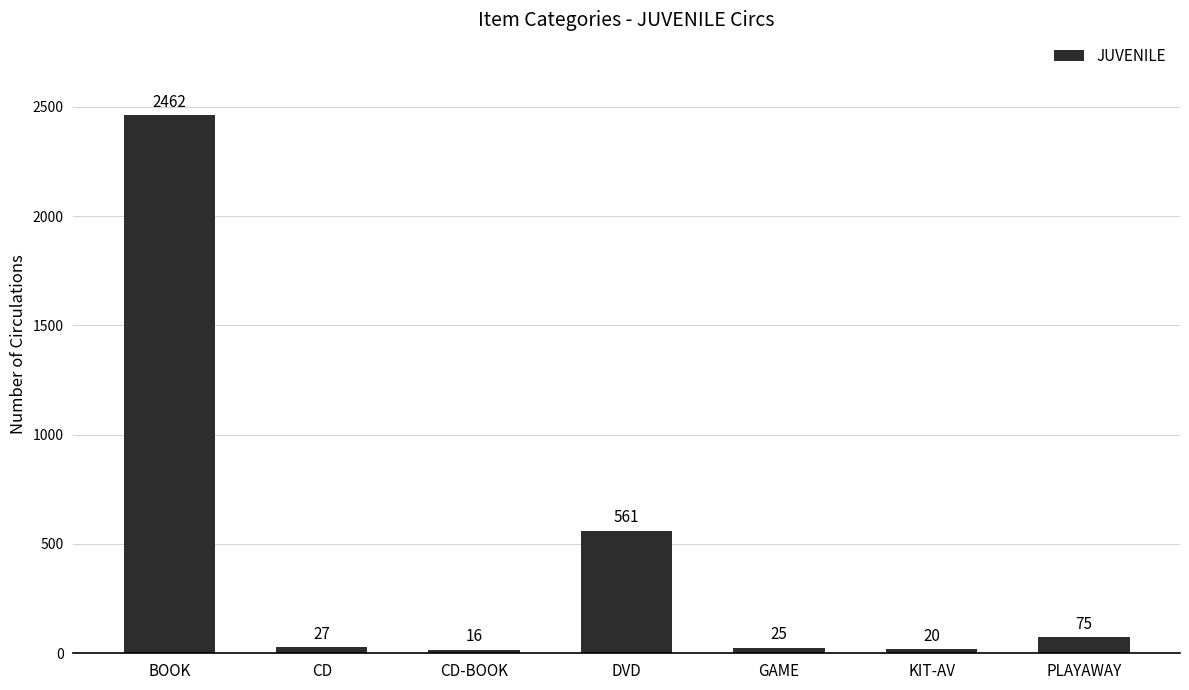

True or false: the data shows 16 at CD-BOOK.

True